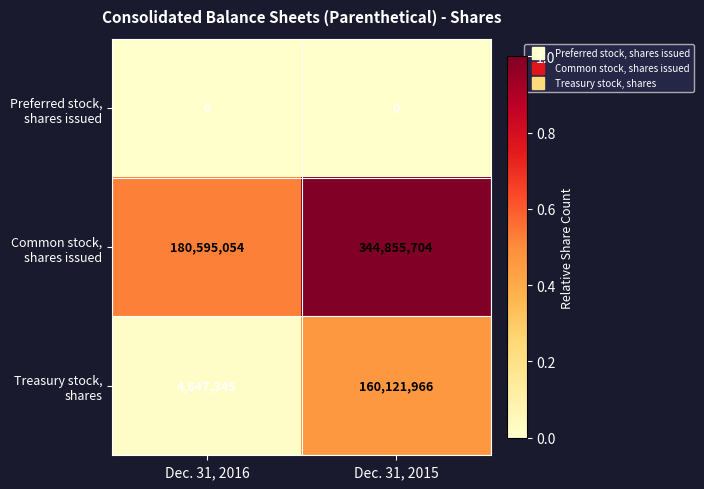

What is the total value across all series at Dec. 31, 2015?

504977670